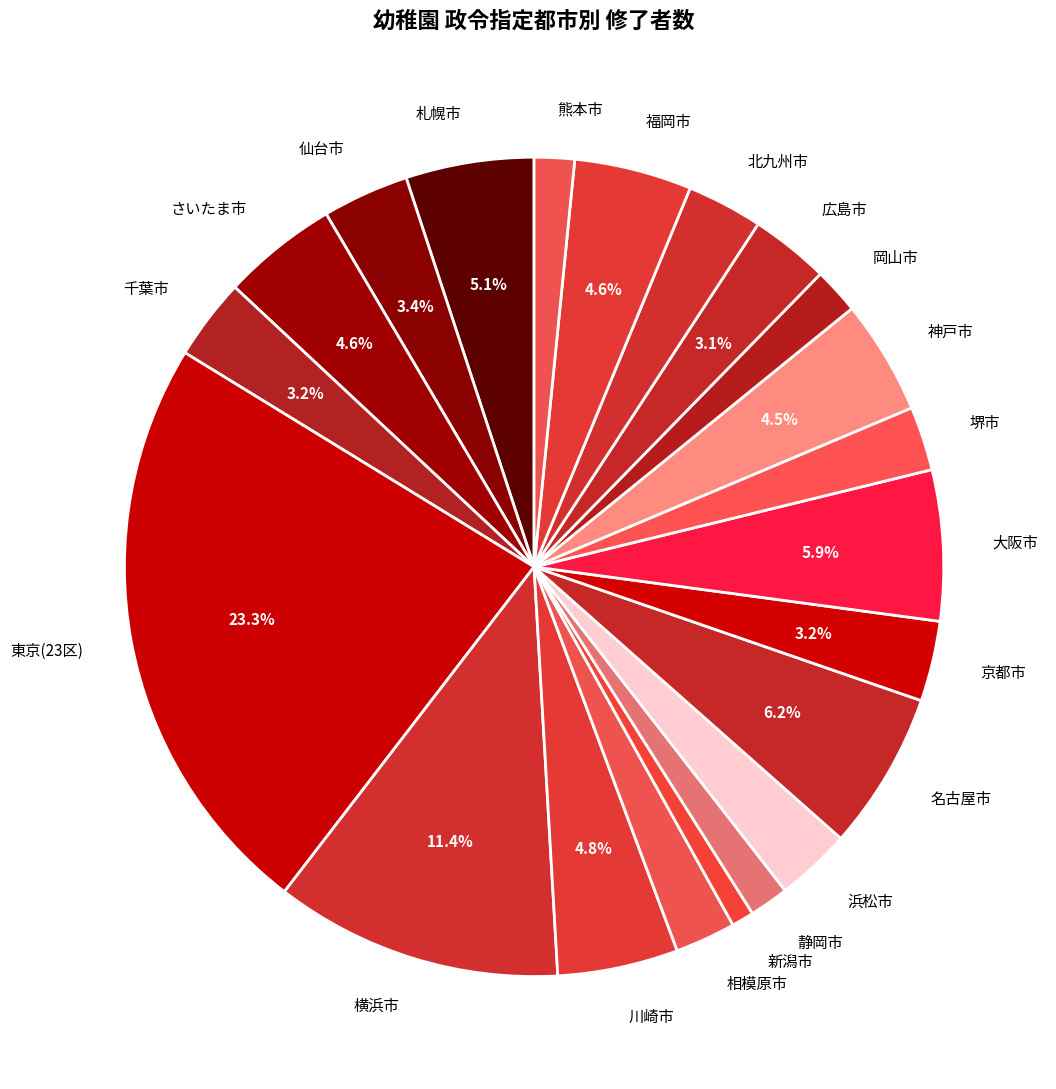

What portion of the pie excludes 広島市?

96.9%